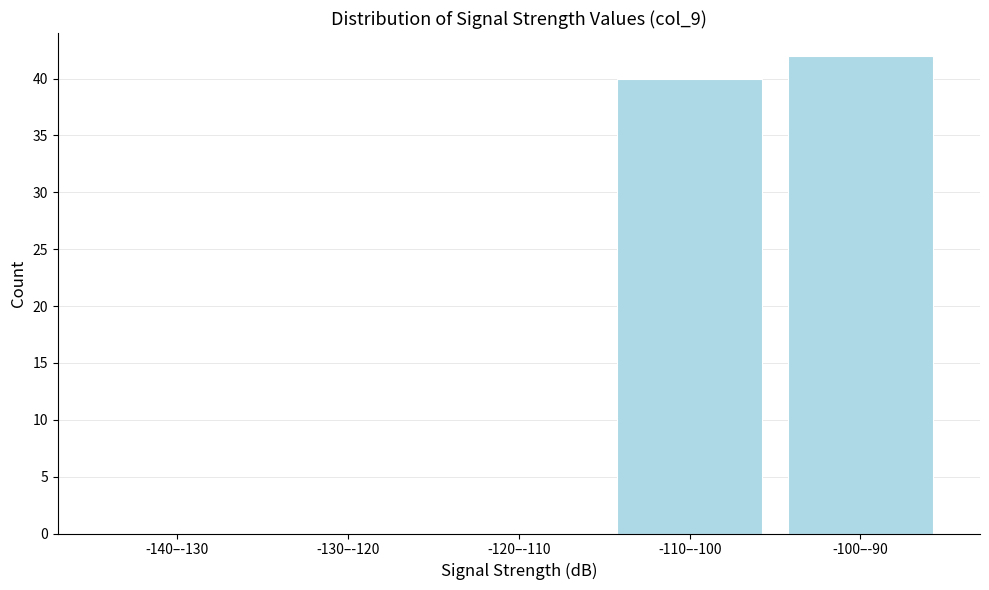

Reading left to right, what are all the values shown in this chart?

-140–-130=0	-130–-120=0	-120–-110=0	-110–-100=40	-100–-90=42